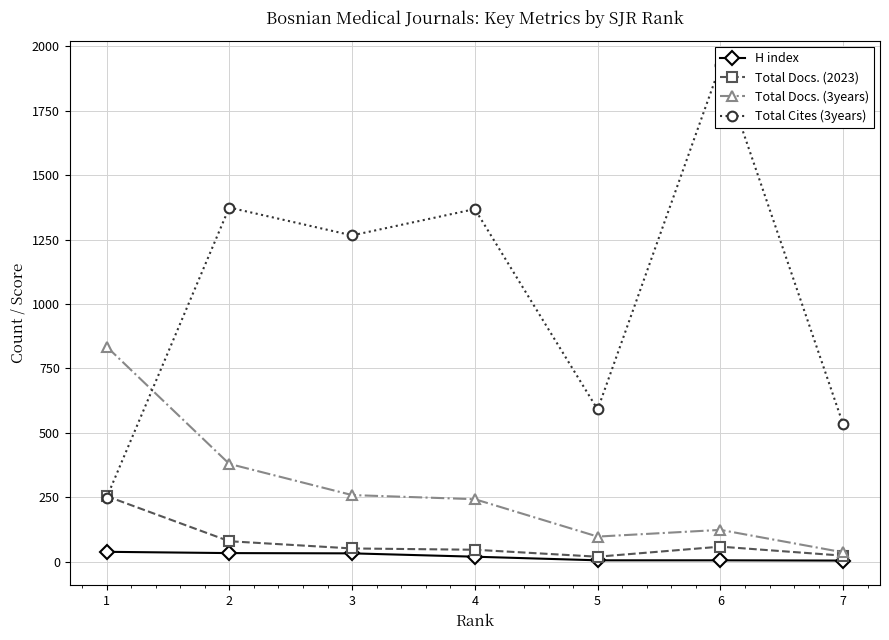

What is the sum of all Total Docs. (3years) values?

1976